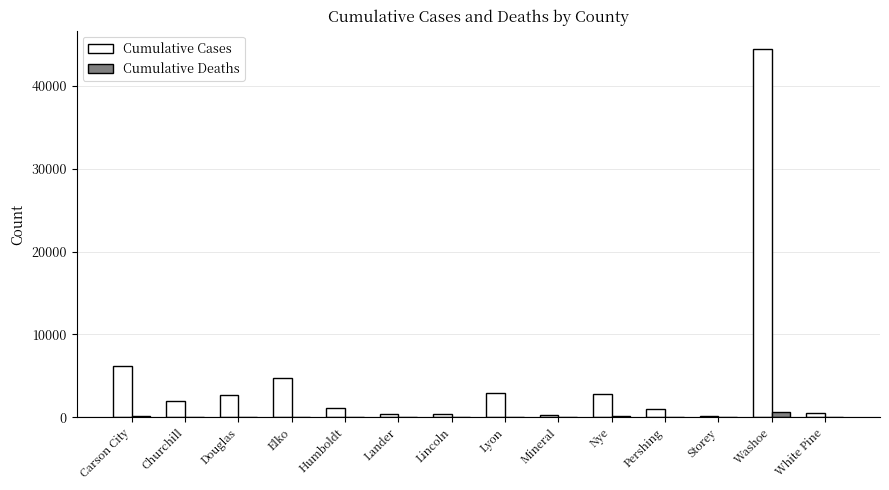

Which series has the largest total across all categories?

Cumulative Cases